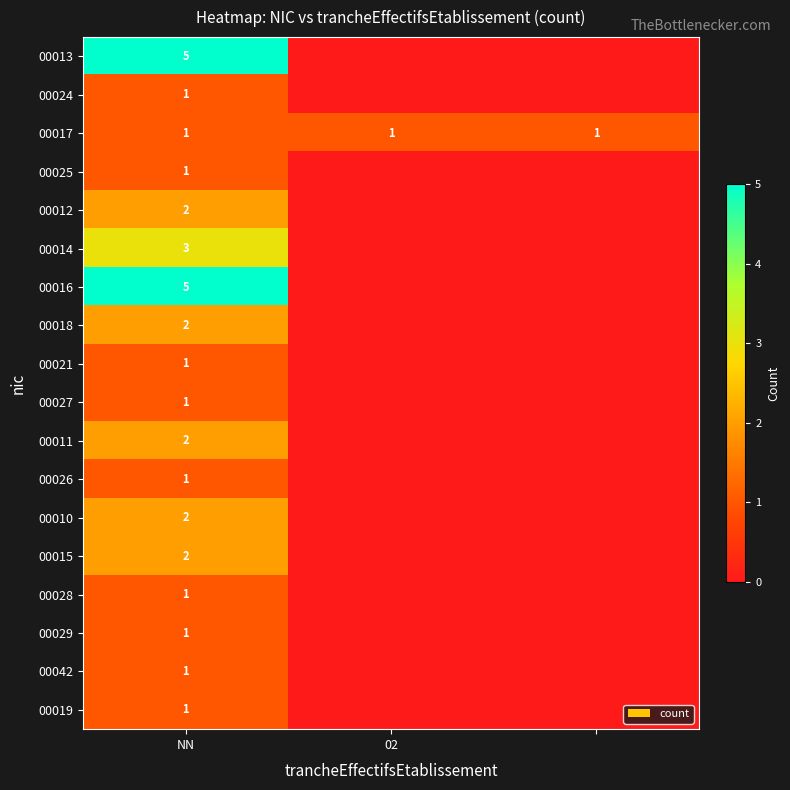

True or false: 00012 has a value of 2 at NN.

True